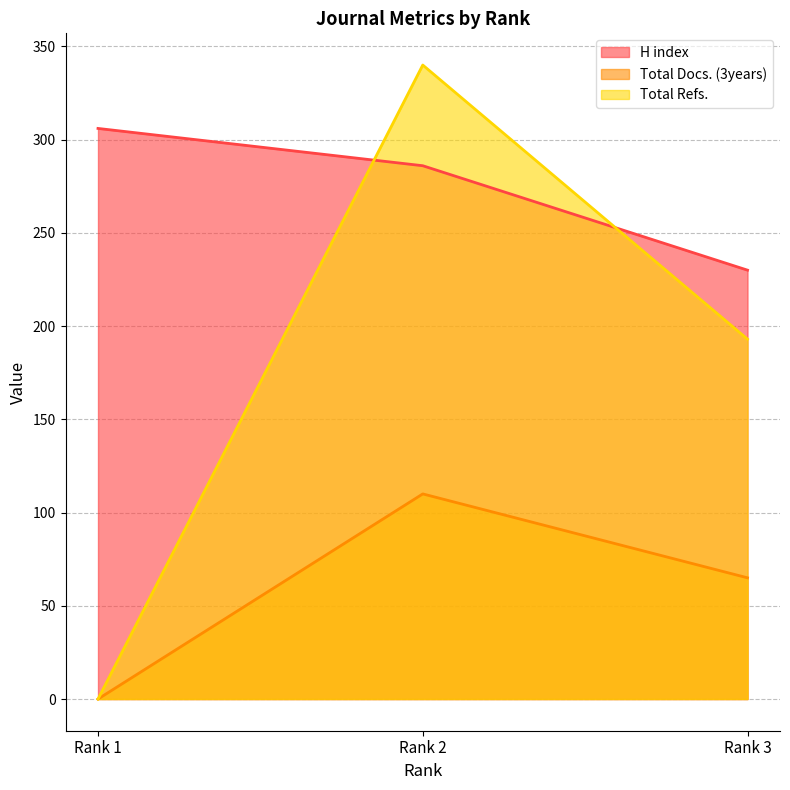

What is the total value across all series at Rank 1?

306